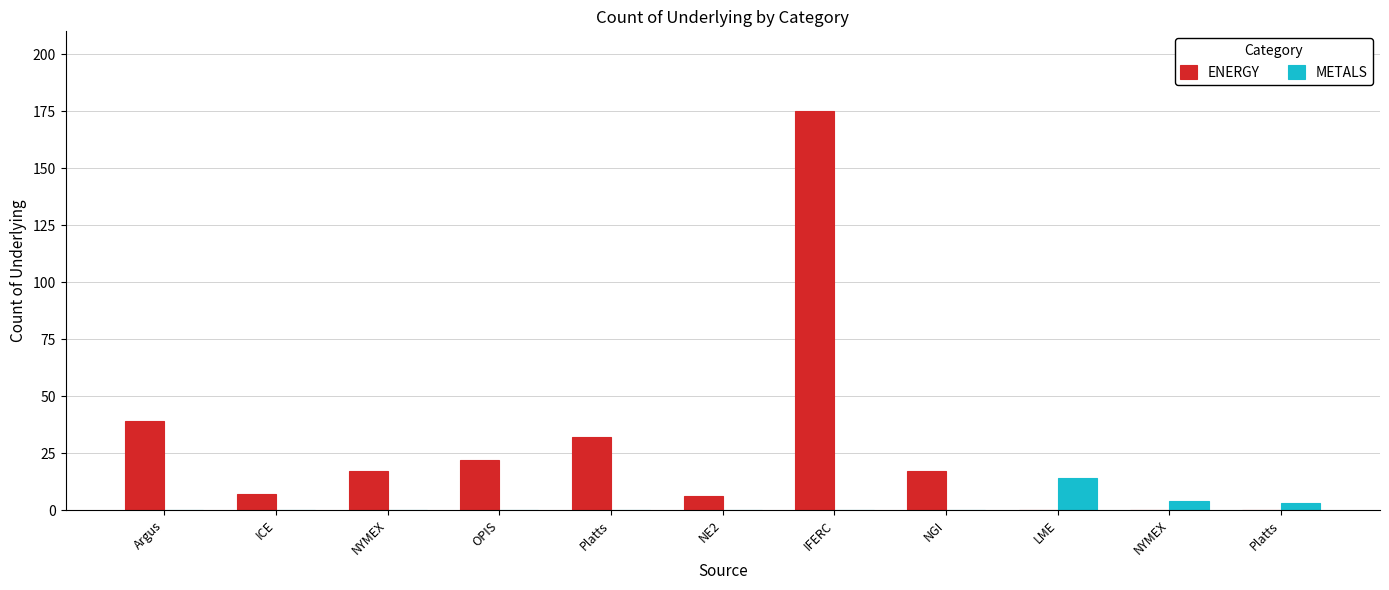

Count the number of data series in this chart.

2